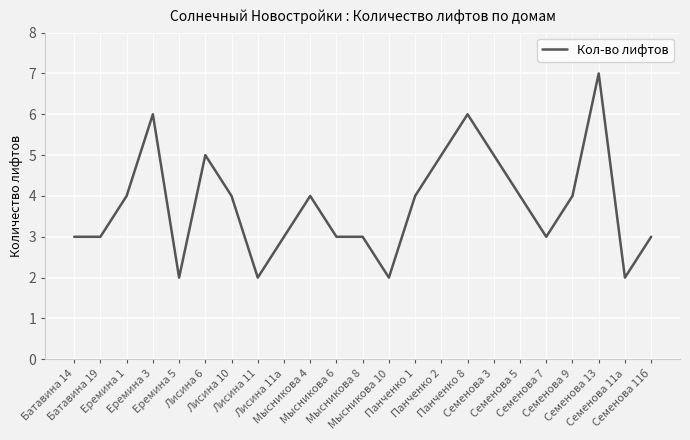

How many lines are shown in the chart?

1